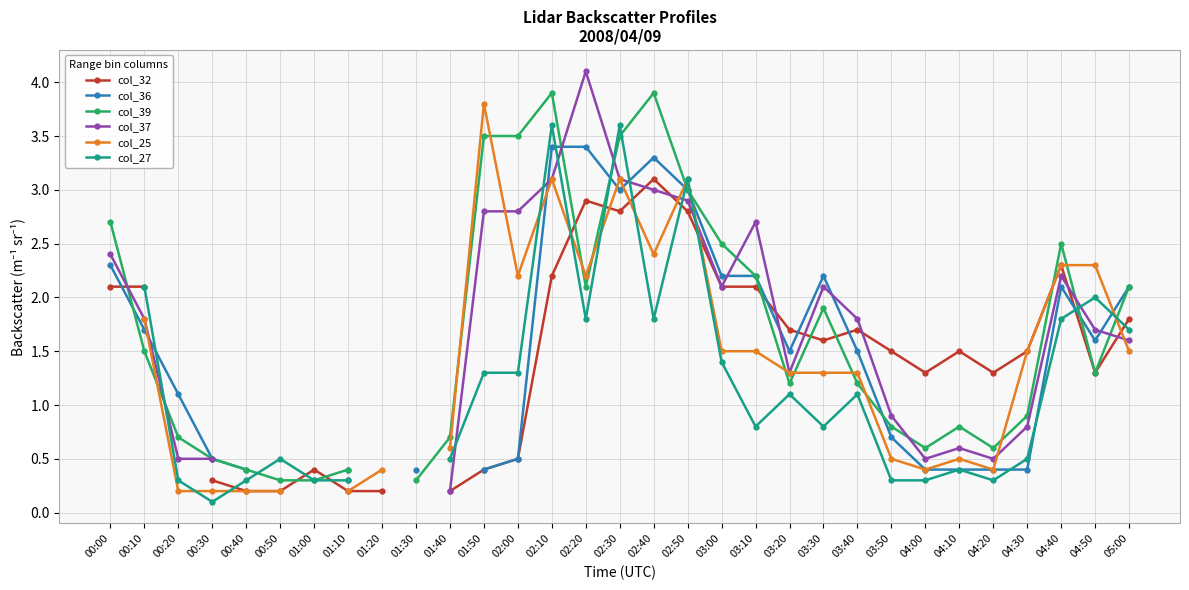

How many intersections are there between col_36 and col_27?

10